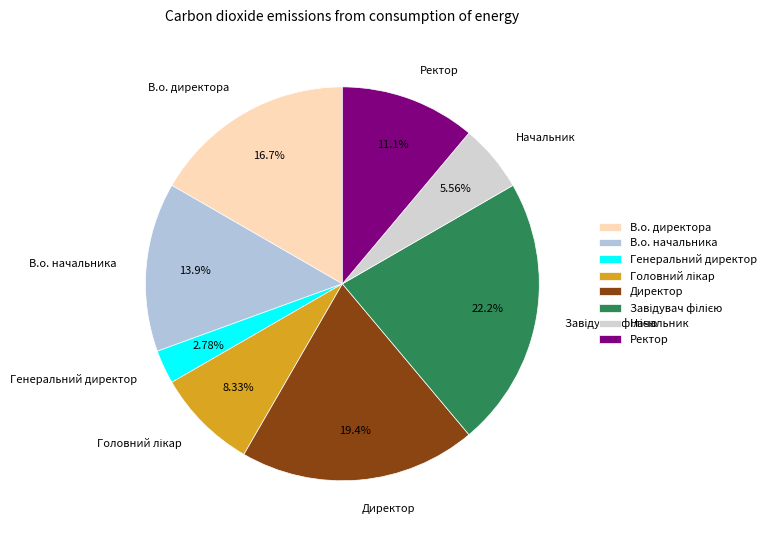

How many segments does this pie chart have?

8